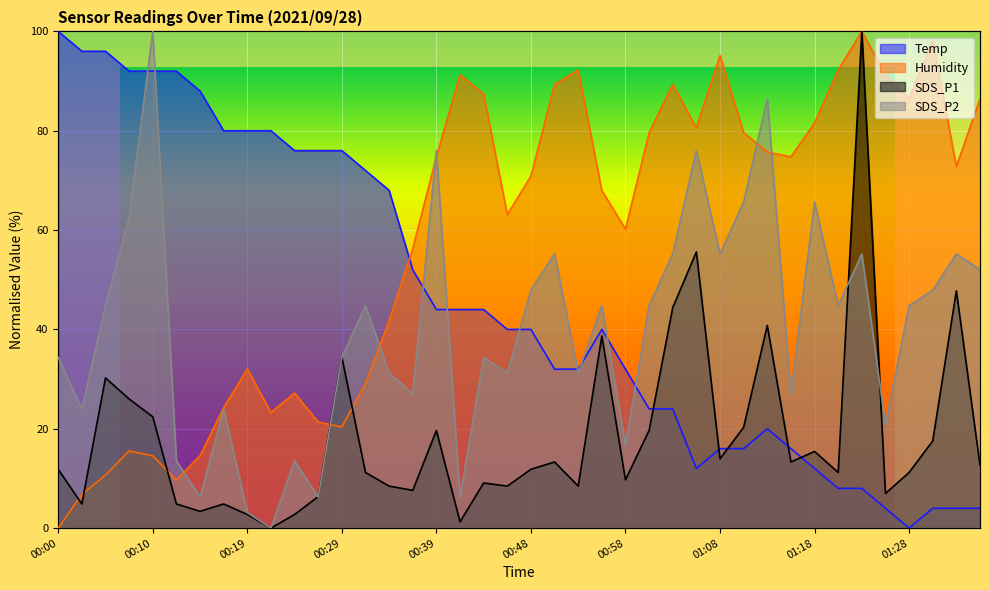

Reading left to right, list all the values displayed in this chart.

Temp: 100.0	96.0	96.0	92.0	92.0	92.0	88.0	80.0	80.0	80.0	76.0	76.0	76.0	72.0	68.0	52.0	44.0	44.0	44.0	40.0	40.0	32.0	32.0	40.0	32.0	24.0	24.0	12.0	16.0	16.0	20.0	16.0	12.0	8.0	8.0	4.0	0.0	4.0	4.0	4.0
Humidity: 0.0	6.8	10.7	15.5	14.6	9.7	14.6	24.3	32.0	23.3	27.2	21.4	20.4	29.1	41.7	56.3	74.8	91.3	87.4	63.1	70.9	89.3	92.2	68.0	60.2	79.6	89.3	80.6	95.1	79.6	75.7	74.8	81.6	92.2	100.0	91.3	86.4	98.1	72.8	86.4
SDS_P1: 11.8	4.9	30.2	26.0	22.4	4.9	3.4	4.9	2.7	0.0	2.7	6.3	34.5	11.2	8.5	7.6	19.7	1.3	9.1	8.5	11.8	13.3	8.5	38.7	9.7	19.7	44.4	55.6	14.0	20.3	40.8	13.3	15.4	11.2	100.0	7.0	11.2	17.5	47.8	12.7
SDS_P2: 34.4	24.0	44.8	62.5	100.0	13.5	6.2	24.0	3.1	0.0	13.5	6.2	34.4	44.8	31.2	27.1	76.0	6.2	34.4	31.2	47.9	55.2	31.2	44.8	16.7	44.8	55.2	76.0	55.2	65.6	86.5	27.1	65.6	44.8	55.2	20.8	44.8	47.9	55.2	52.1